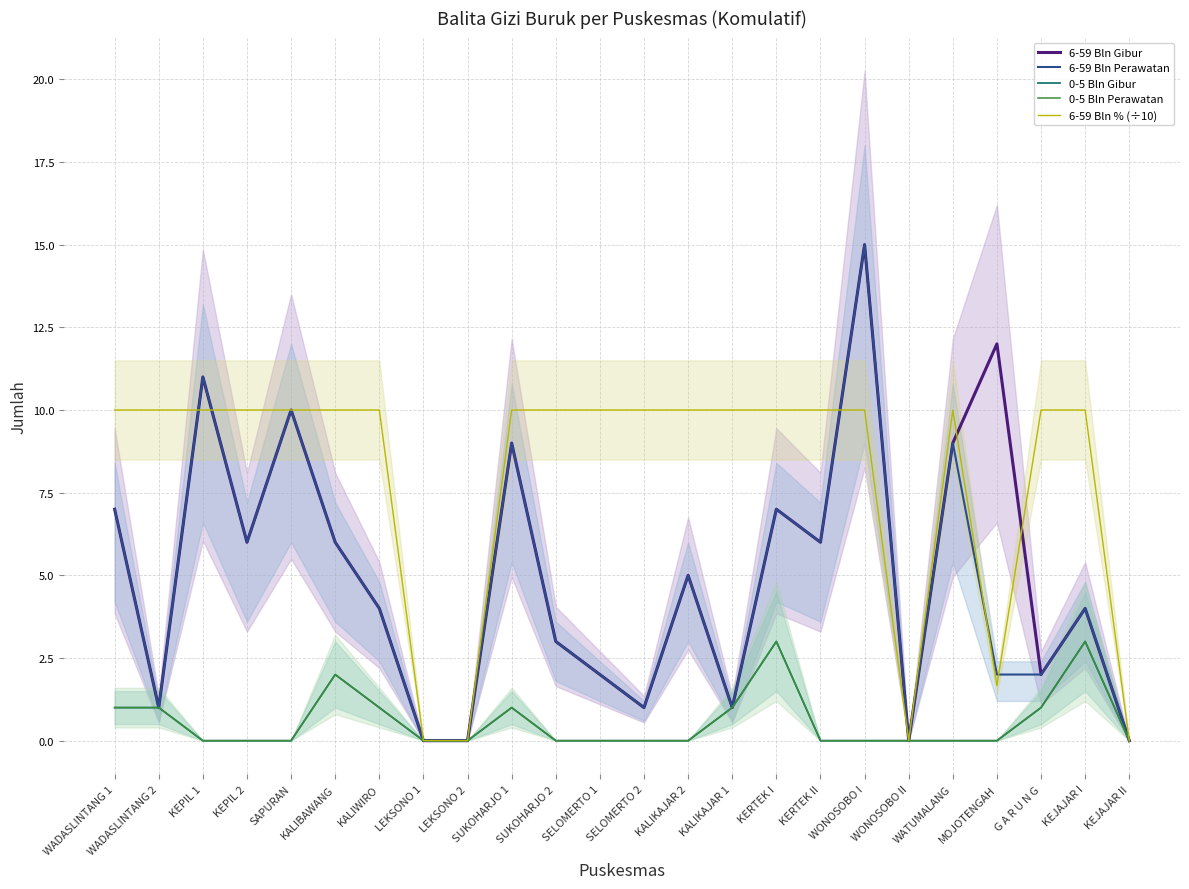

Which series has the largest range (max minus min)?

6-59 Bln Gibur